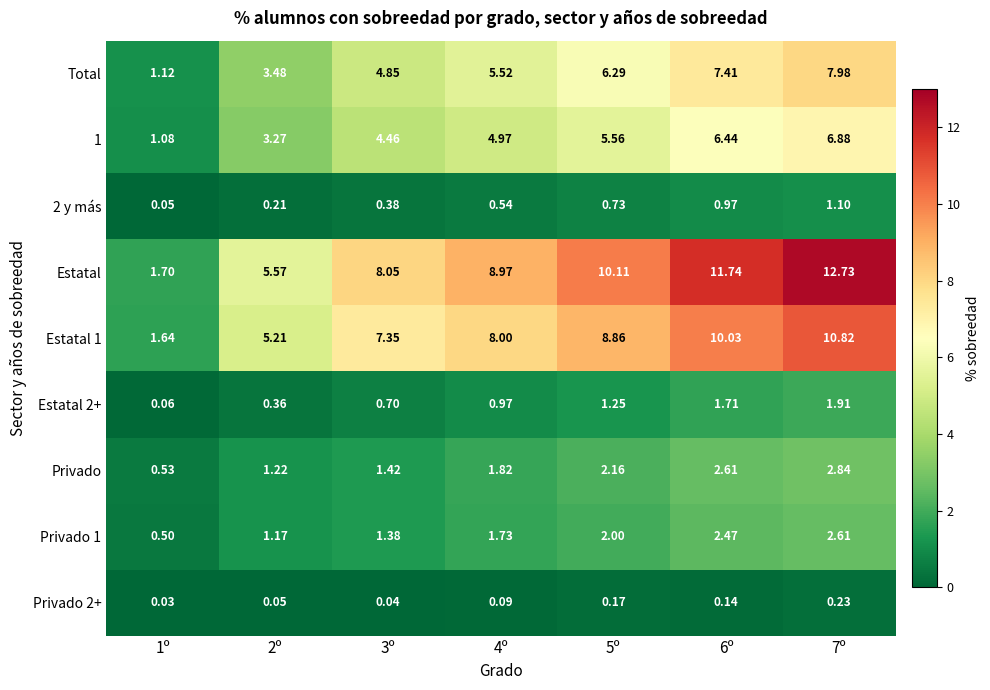

Which series changed the most between 4º and 5º?

Estatal